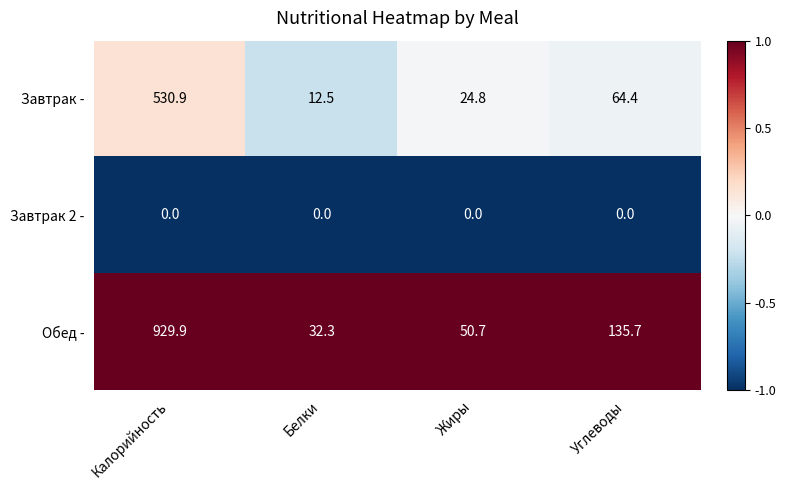

What is the approximate value of Завтрак - at Белки?

12.5